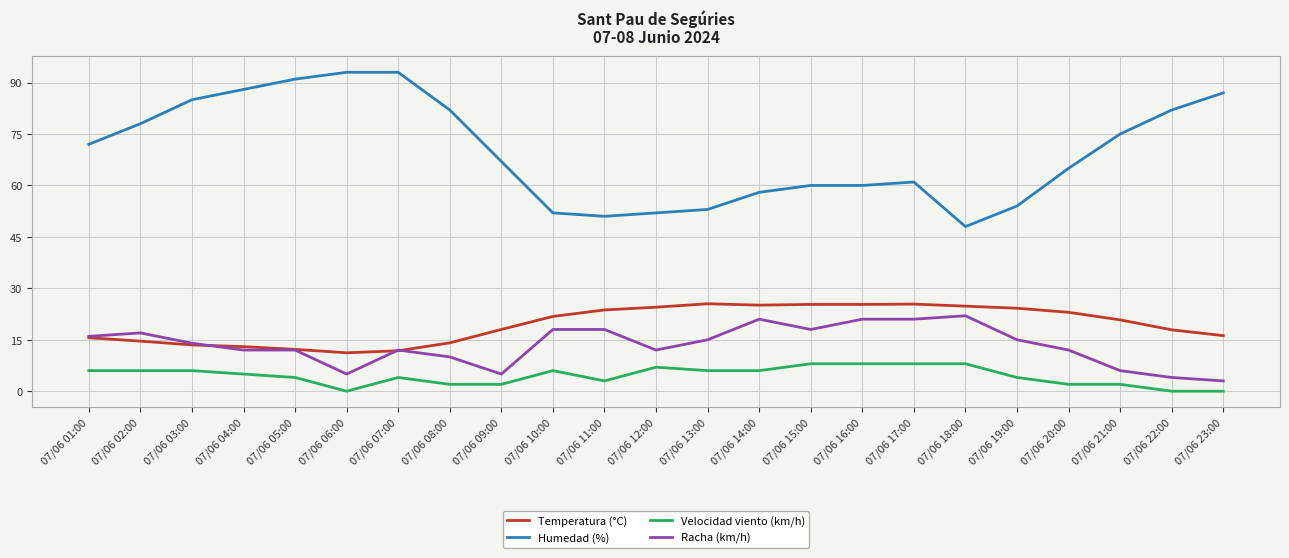

Rank the series at 07/06 17:00 from highest to lowest value.

Humedad (%), Temperatura (°C), Racha (km/h), Velocidad viento (km/h)